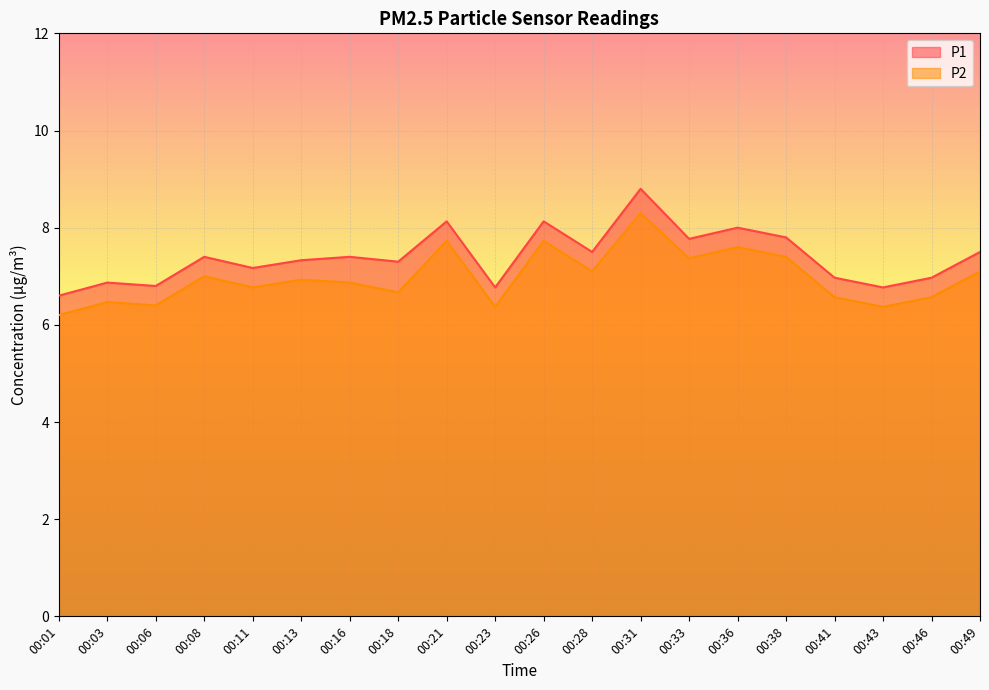

What is the smallest value displayed?

6.2